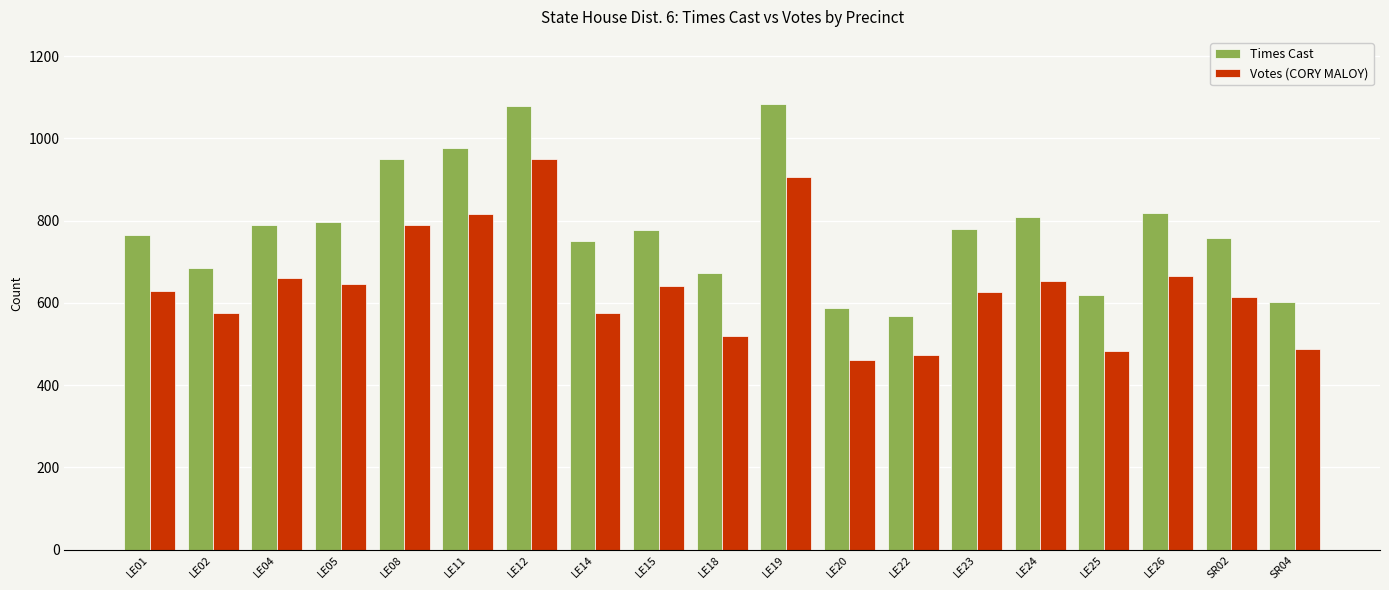

List the series in order of their overall mean, lowest first.

Votes (CORY MALOY), Times Cast